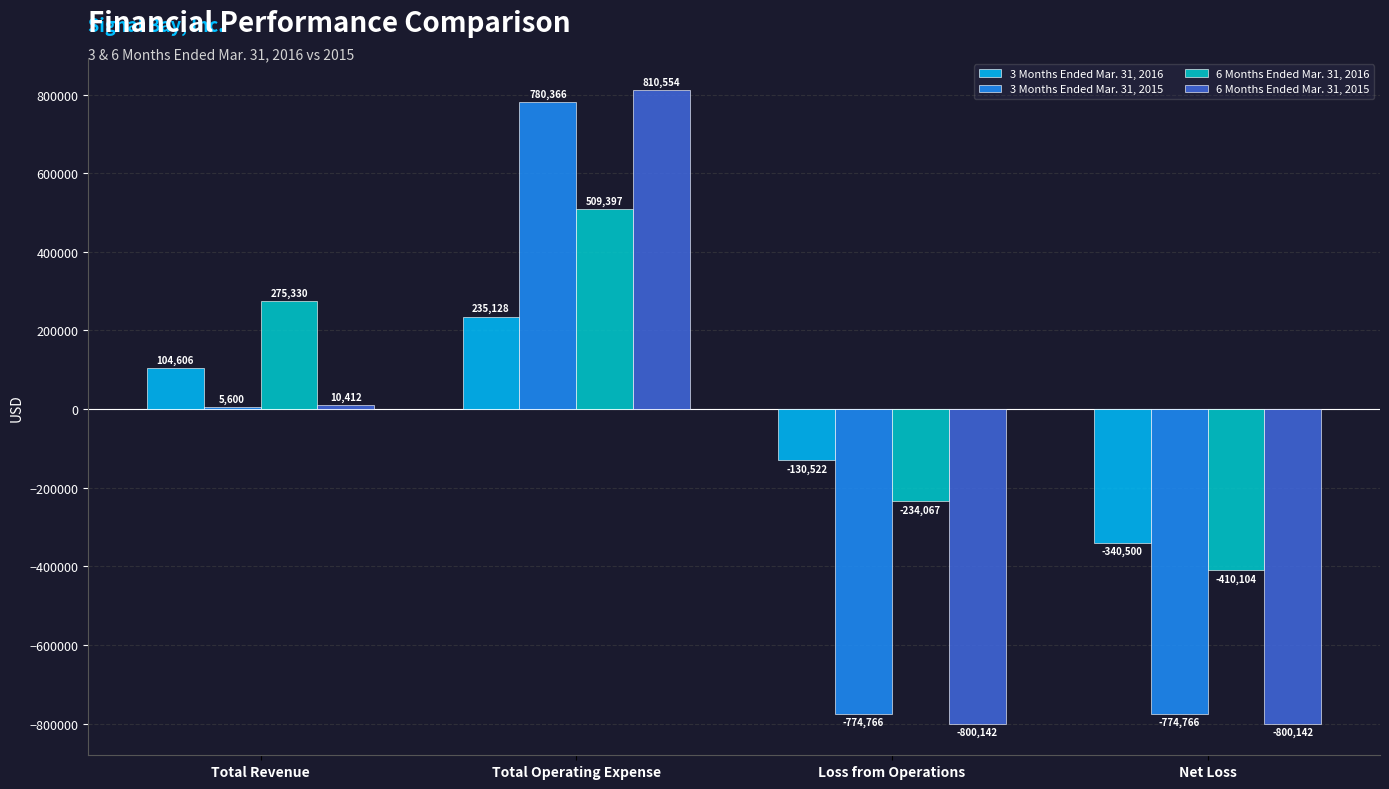

The 6 Months Ended Mar. 31, 2015 series shows -800142 at Net Loss. True or false?

True